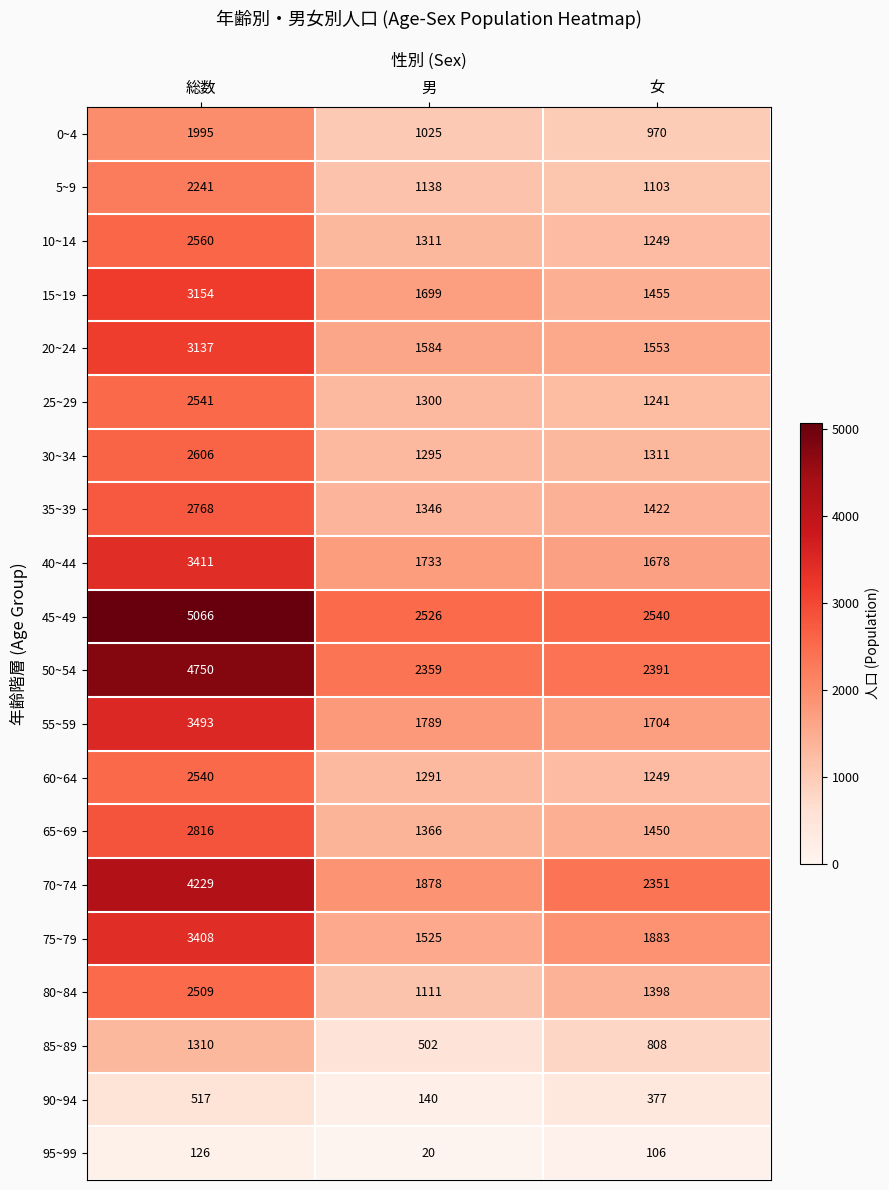

Rank the series at 男 from lowest to highest value.

95~99, 90~94, 85~89, 0~4, 80~84, 5~9, 60~64, 30~34, 25~29, 10~14, 35~39, 65~69, 75~79, 20~24, 15~19, 40~44, 55~59, 70~74, 50~54, 45~49